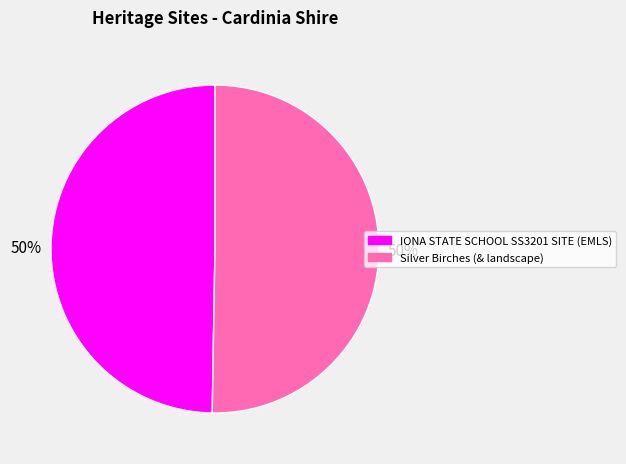

To the nearest percent, what percentage of the pie is IONA STATE SCHOOL SS3201 SITE (EMLS)?

50%